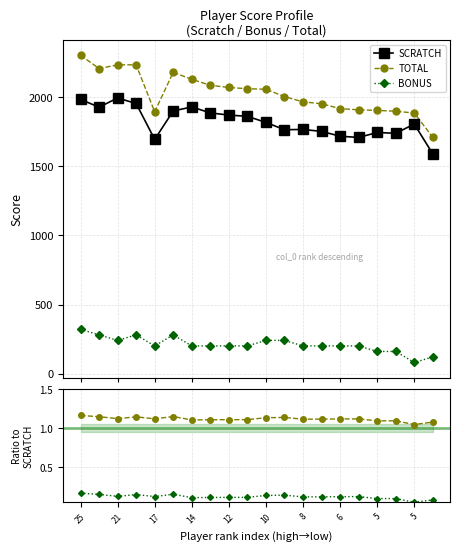

True or false: BONUS and TOTAL intersect in this chart.

False